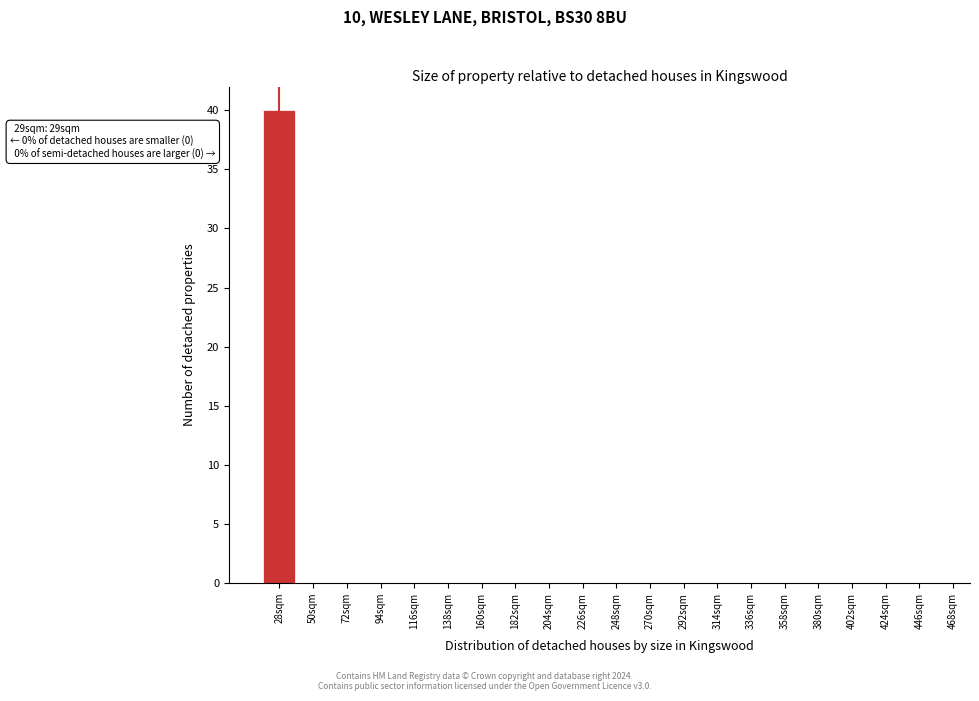

Reading left to right, list all the values displayed in this chart.

28sqm=40	50sqm=0	72sqm=0	94sqm=0	116sqm=0	138sqm=0	160sqm=0	182sqm=0	204sqm=0	226sqm=0	248sqm=0	270sqm=0	292sqm=0	314sqm=0	336sqm=0	358sqm=0	380sqm=0	402sqm=0	424sqm=0	446sqm=0	468sqm=0